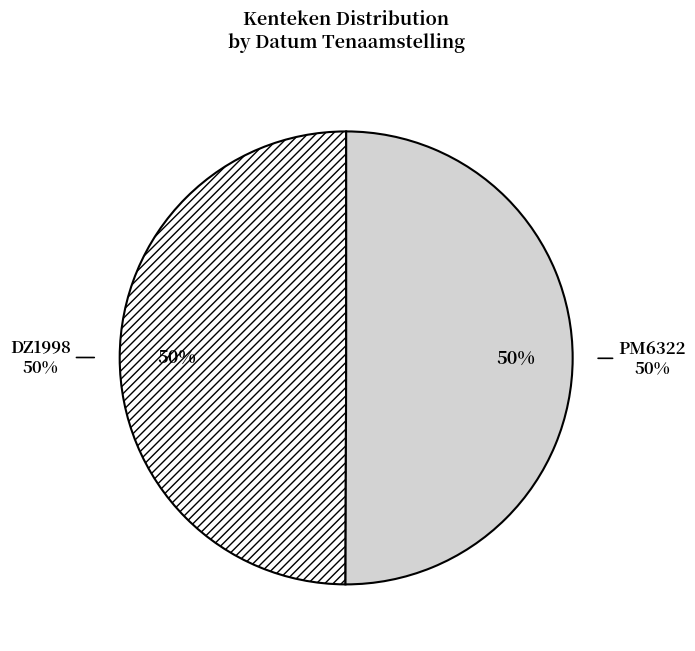

How many slices are in this pie chart?

2